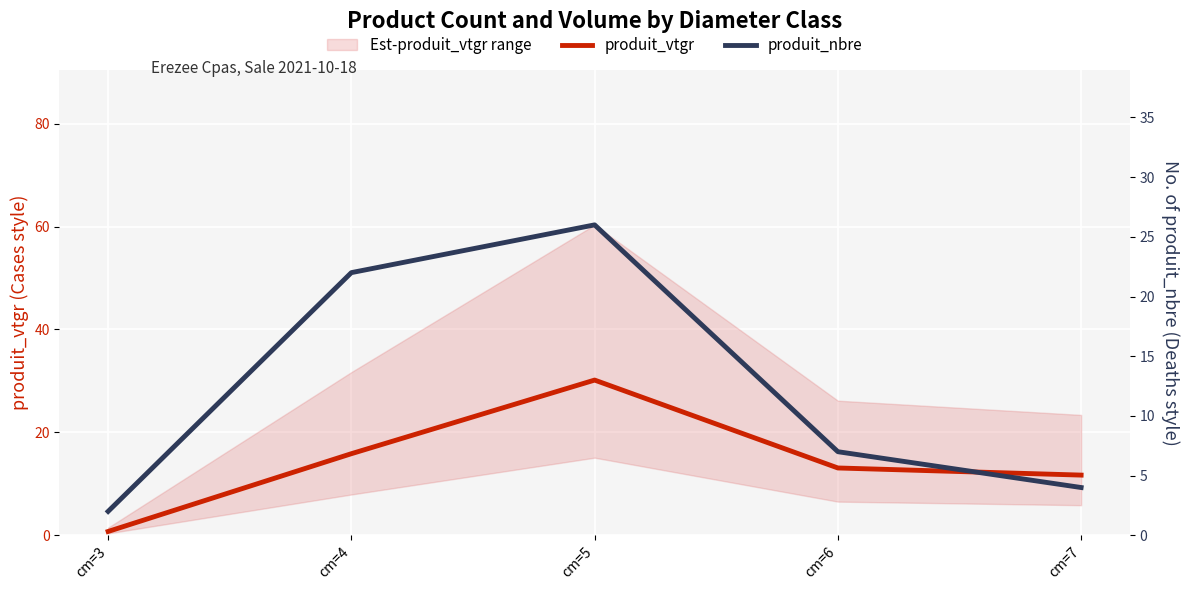

What is the average value of the produit_nbre series?

12.2